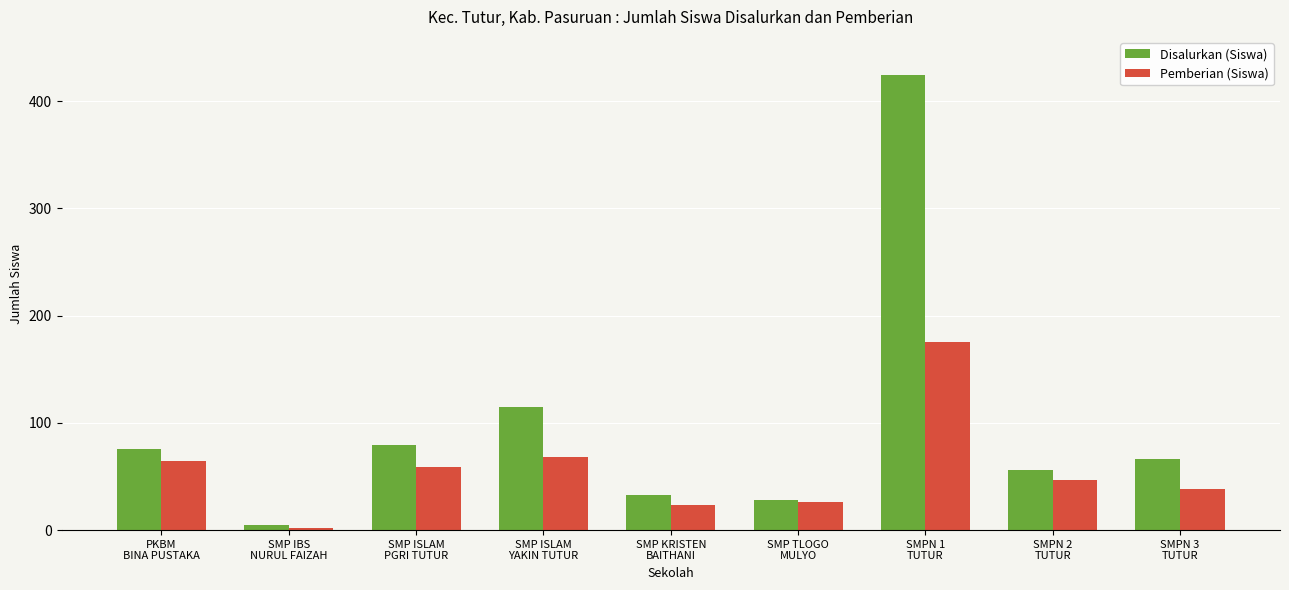

Reading left to right, list all the values displayed in this chart.

Disalurkan (Siswa): PKBM
BINA PUSTAKA=76	SMP IBS
NURUL FAIZAH=5	SMP ISLAM
PGRI TUTUR=79	SMP ISLAM
YAKIN TUTUR=115	SMP KRISTEN
BAITHANI=33	SMP TLOGO
MULYO=28	SMPN 1
TUTUR=424	SMPN 2
TUTUR=56	SMPN 3
TUTUR=66
Pemberian (Siswa): PKBM
BINA PUSTAKA=64	SMP IBS
NURUL FAIZAH=2	SMP ISLAM
PGRI TUTUR=59	SMP ISLAM
YAKIN TUTUR=68	SMP KRISTEN
BAITHANI=23	SMP TLOGO
MULYO=26	SMPN 1
TUTUR=175	SMPN 2
TUTUR=47	SMPN 3
TUTUR=38